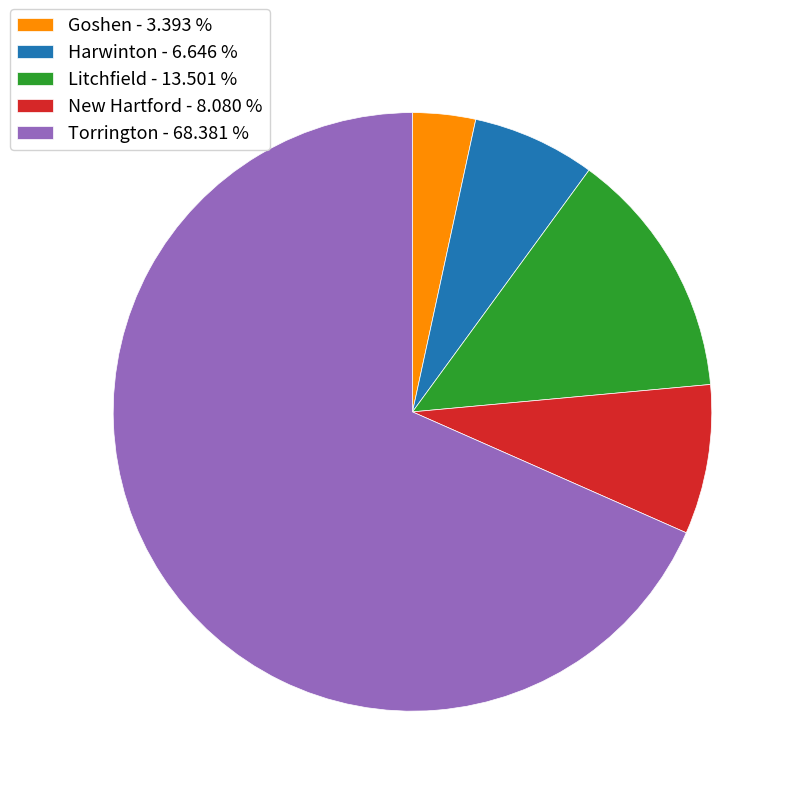

Does Torrington - 68.381 % represent more than half of the total?

Yes